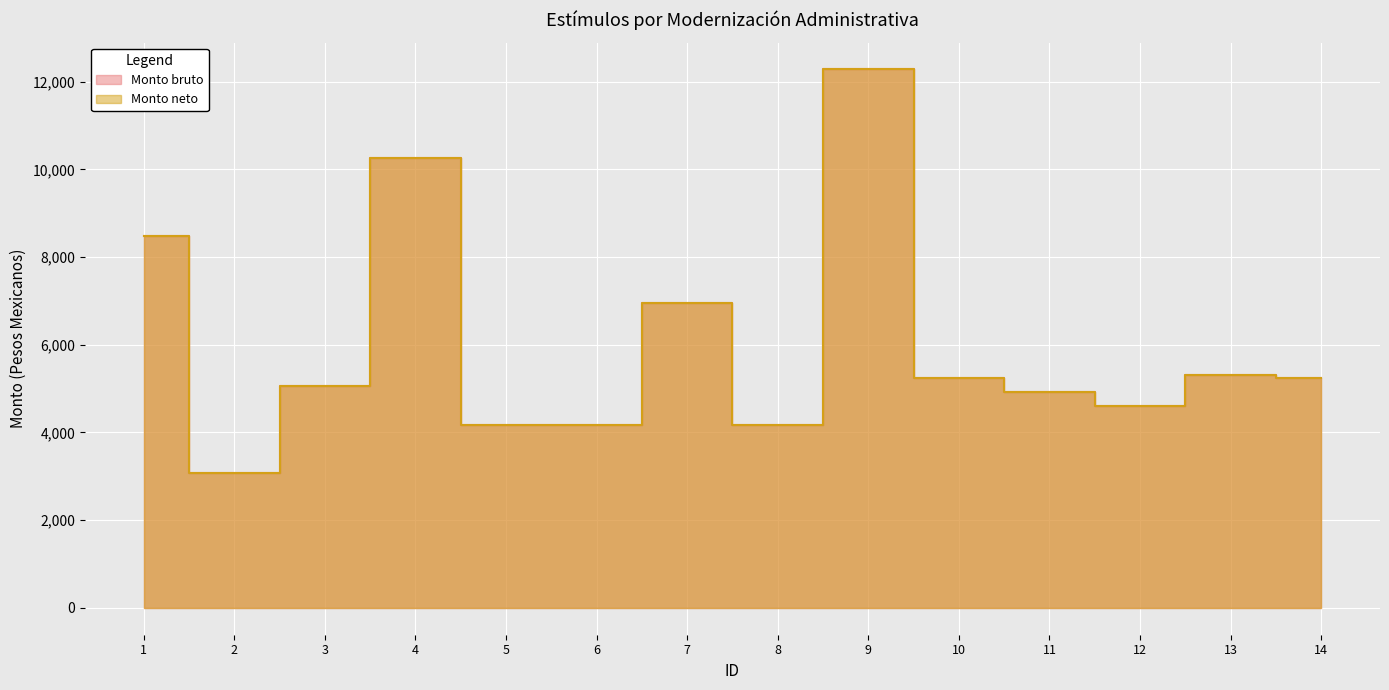

Is it true that Monto bruto equals 5051.1 at 3?

True